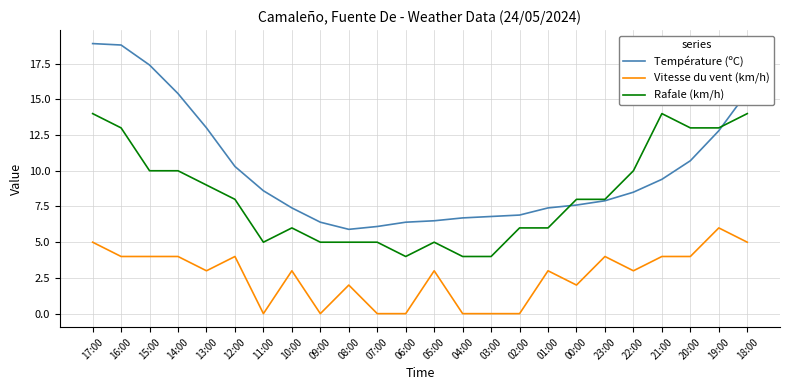

Is it true that Rafale (km/h) equals 4.6 at 16:00?

False